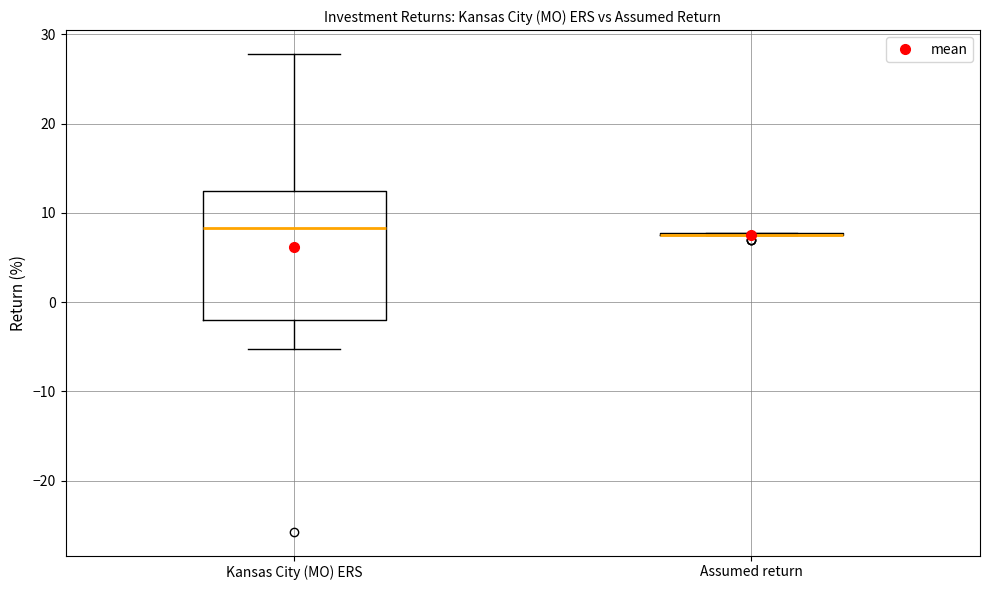

Where is the upper edge of the box for Kansas City (MO) ERS on the y-axis? The values are not printed on the chart, so give them approximately, as read against the axis.

12